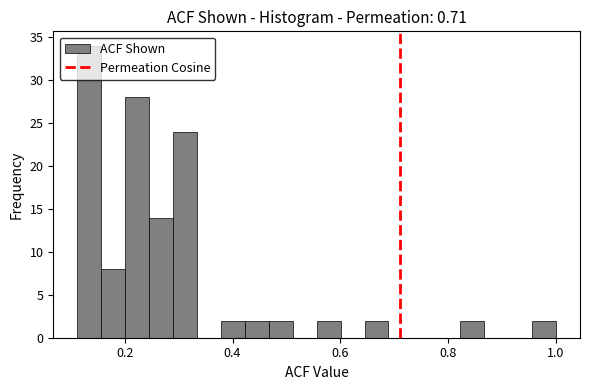

Around what value on the x-axis is the tallest bar? Give the approximate position of its centre, as read against the axis.

0.14